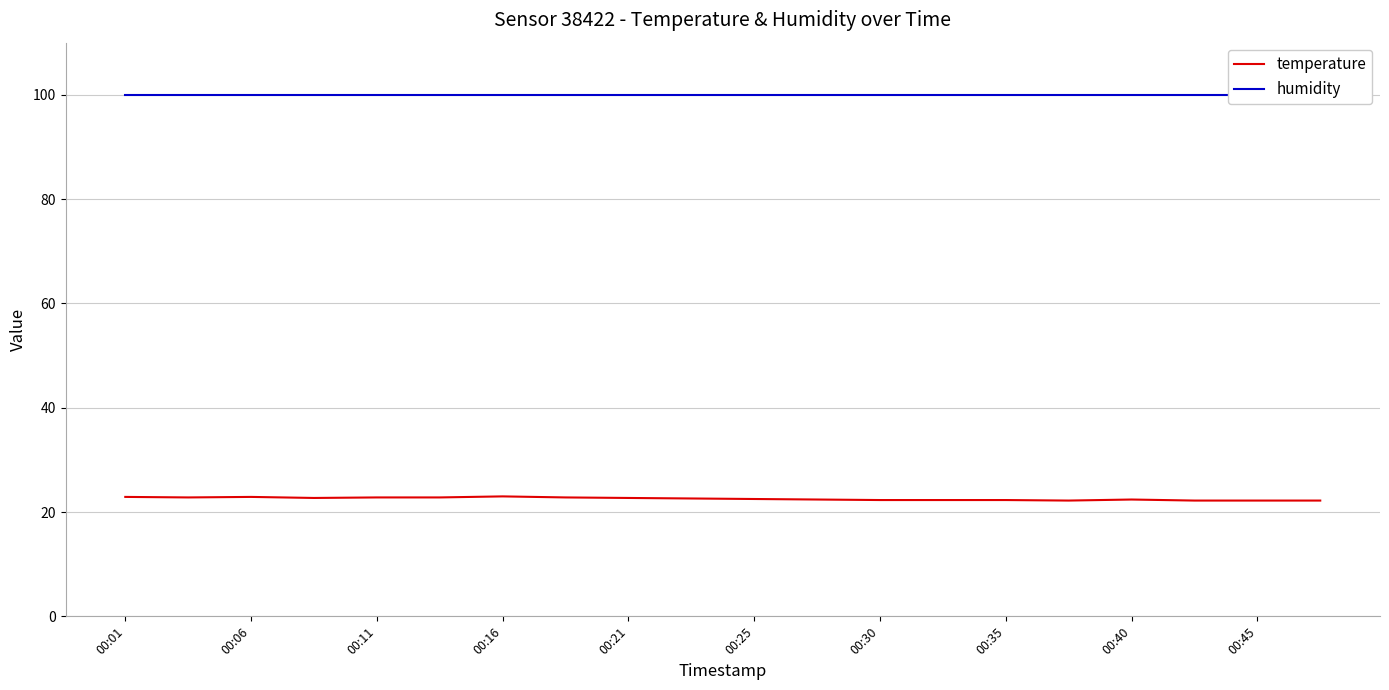

How many series are shown in this chart?

2